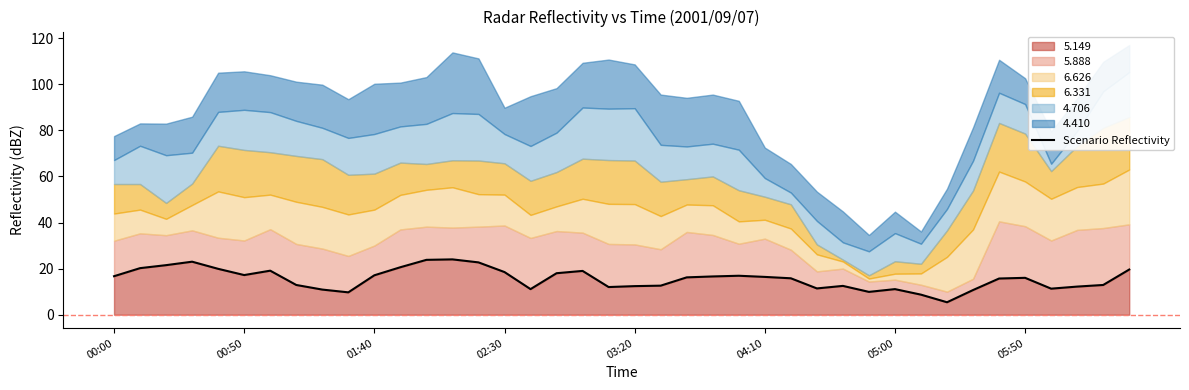

The value at 05:50 is 20.3. True or false?

False